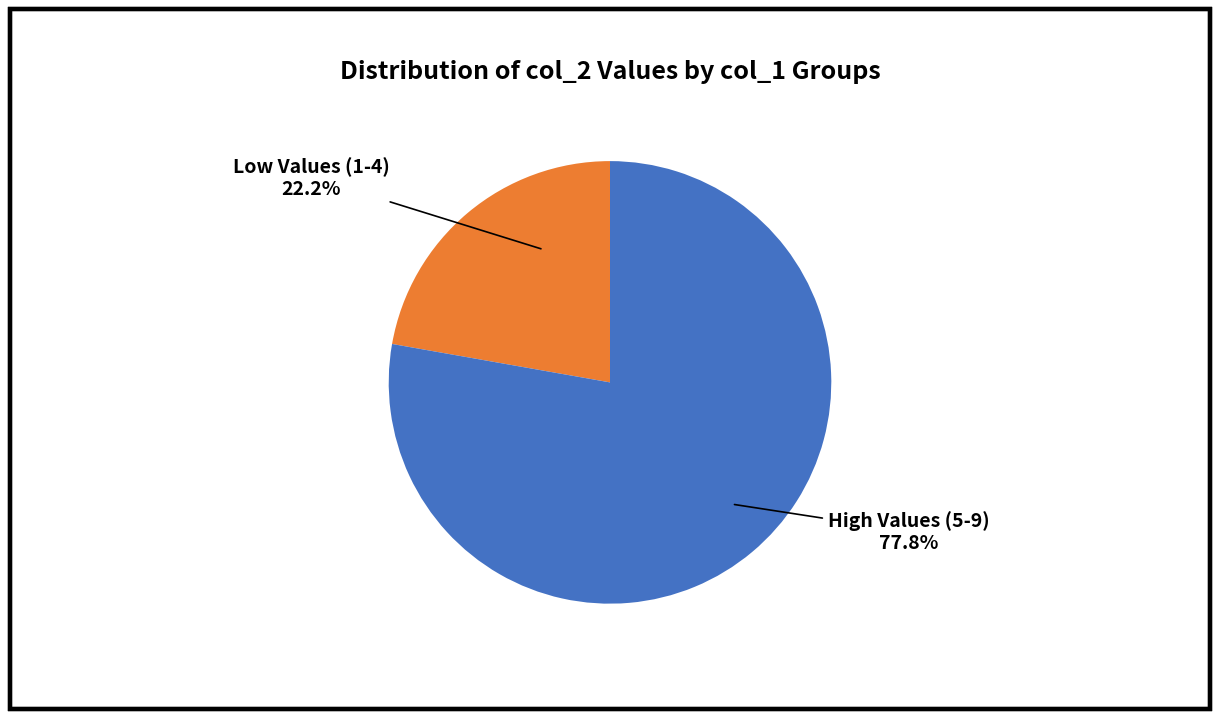

Does any single category account for the majority?

Yes